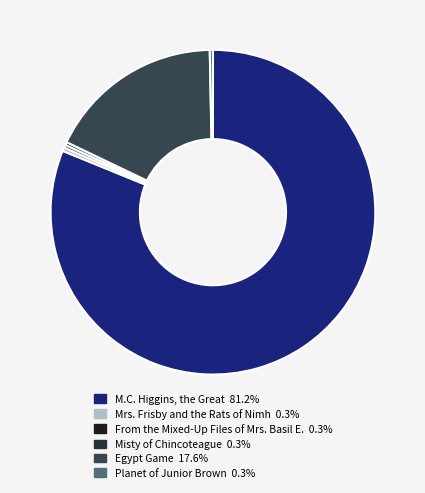

What portion of the pie excludes Egypt Game?

82.4%